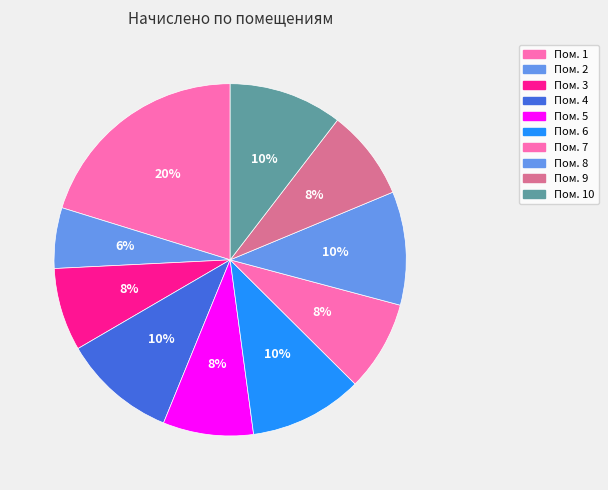

Which slice is the smallest?

2